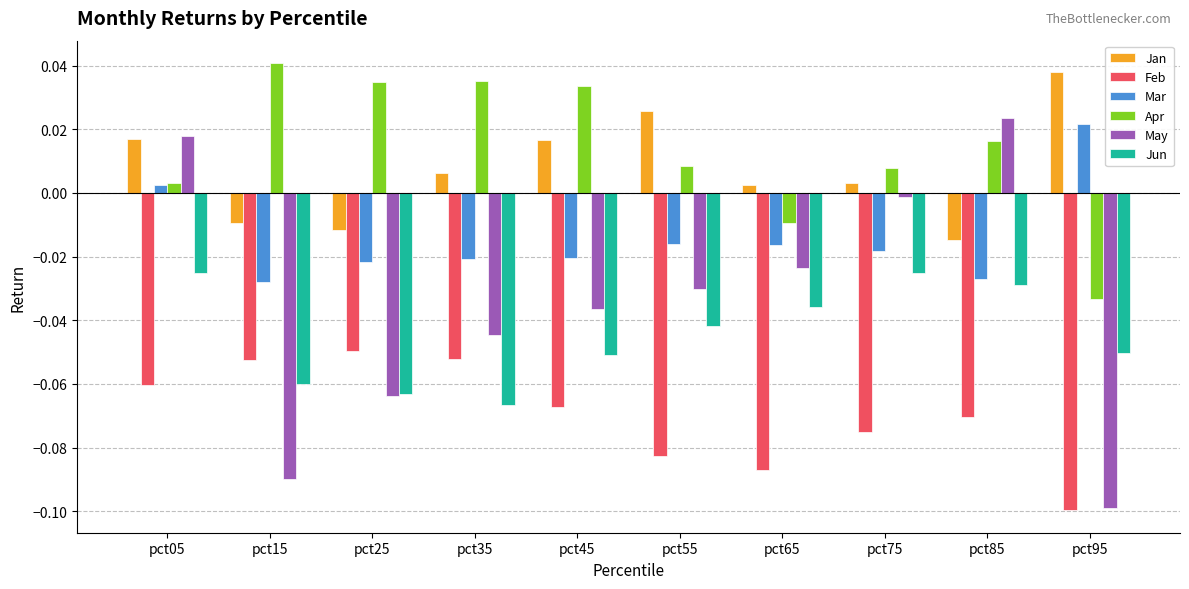

Which series has the widest spread of values?

May